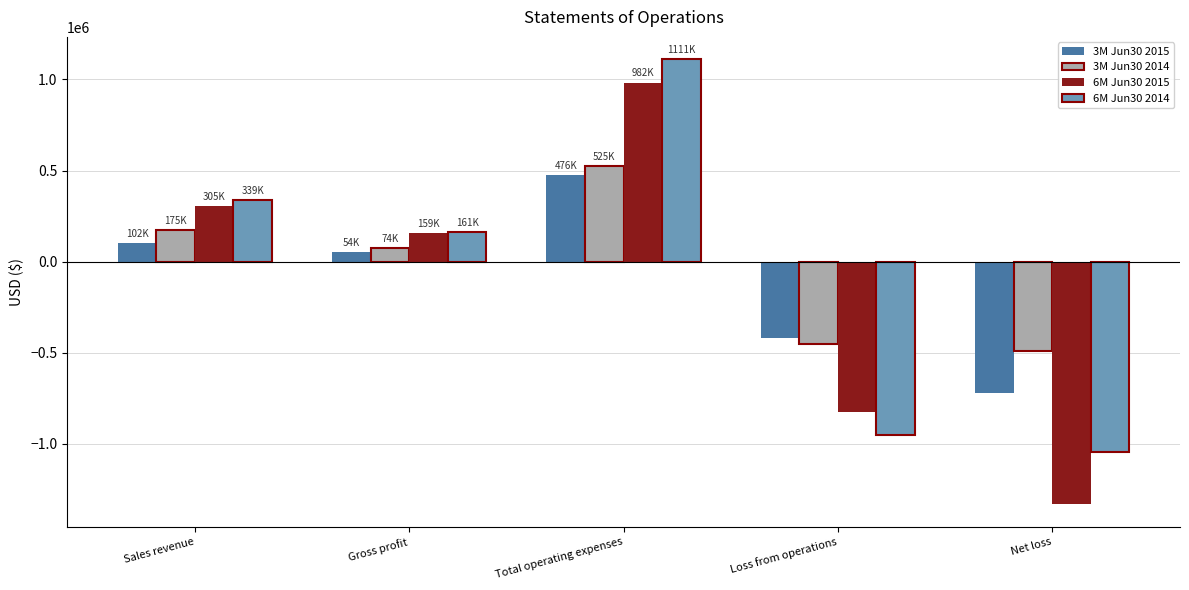

At which category is the sum across all series the highest?

Total operating expenses